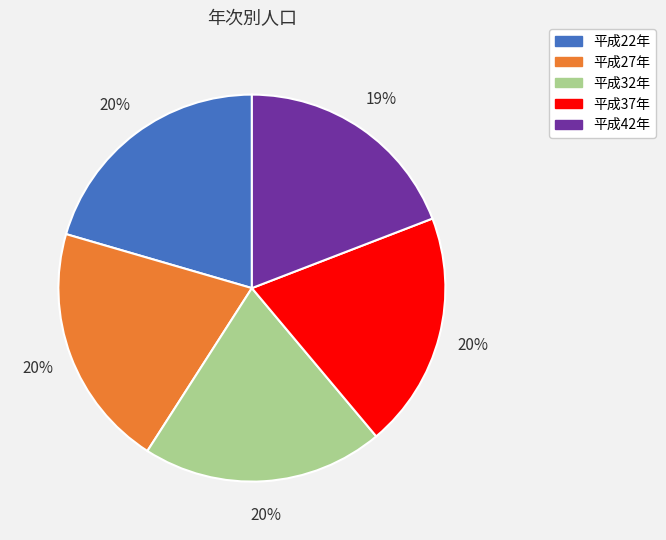

Between 平成42年 and 平成32年, which is larger?

平成32年